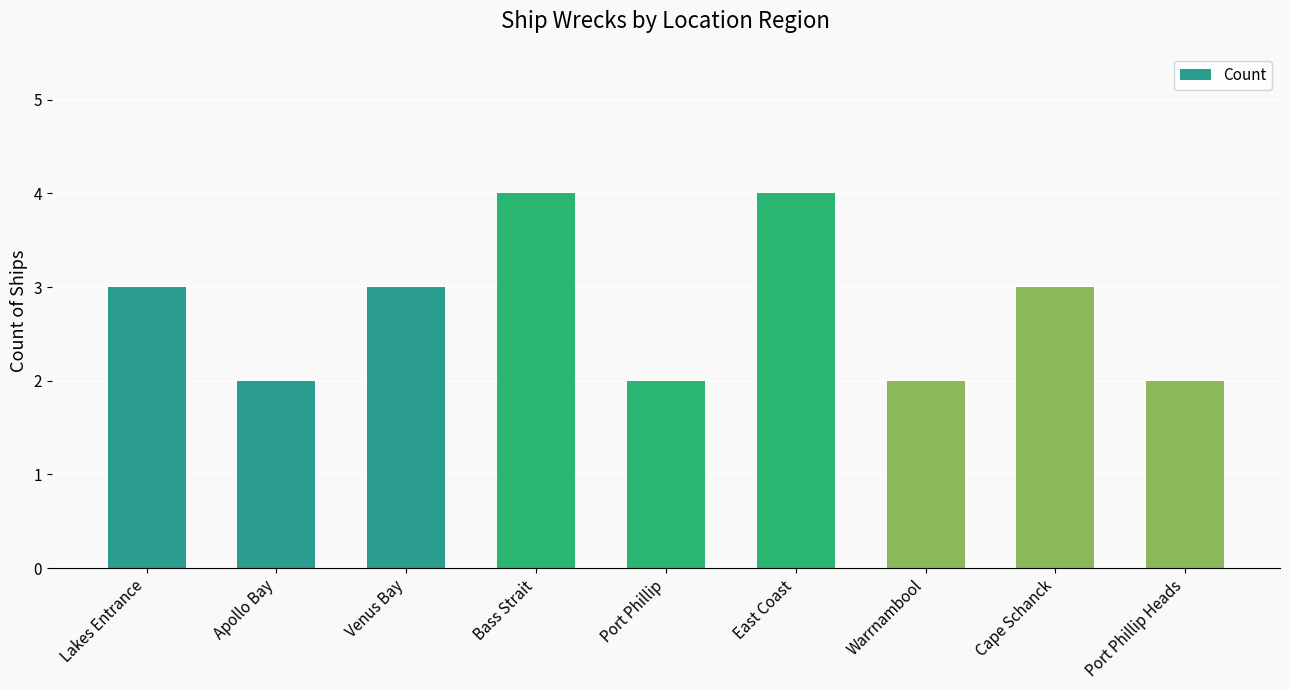

Read the value at Cape Schanck.

3